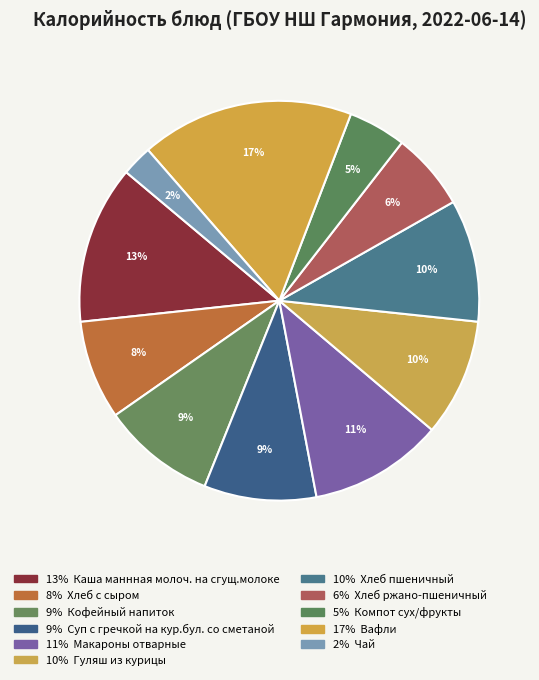

Does any single category account for the majority?

No